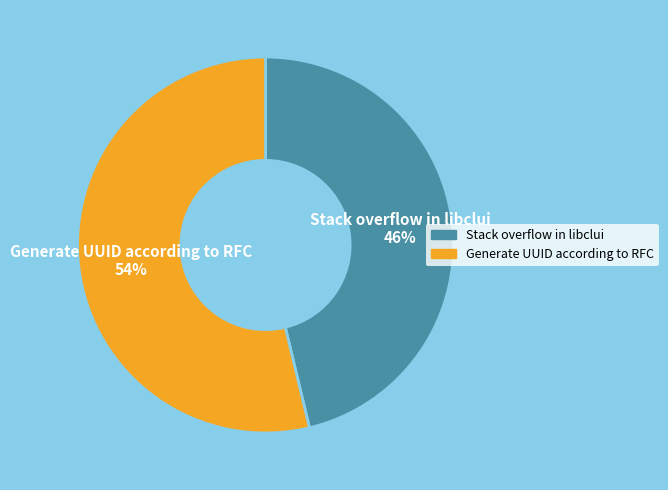

Which category has the smallest portion of the pie?

Stack overflow in libclui